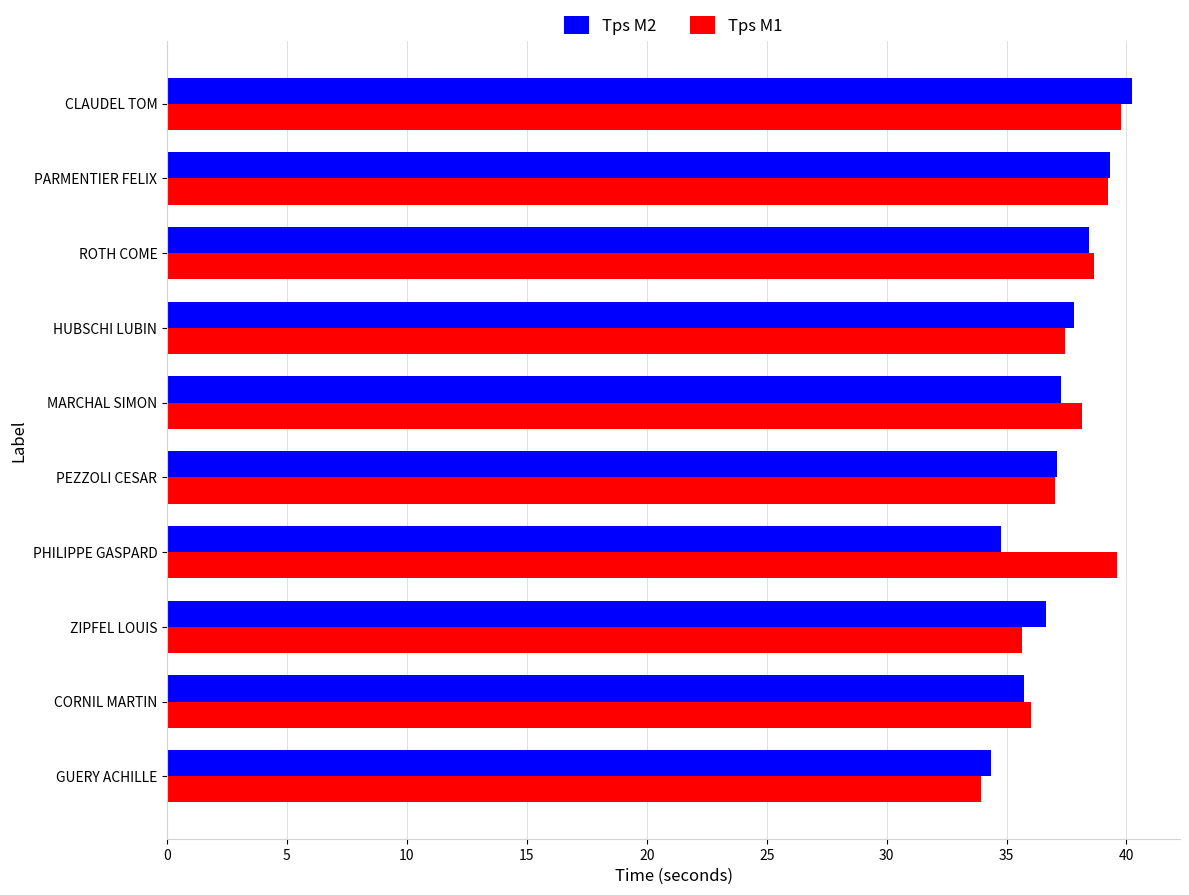

True or false: Tps M1 has a value of 39.2 at PARMENTIER FELIX.

True